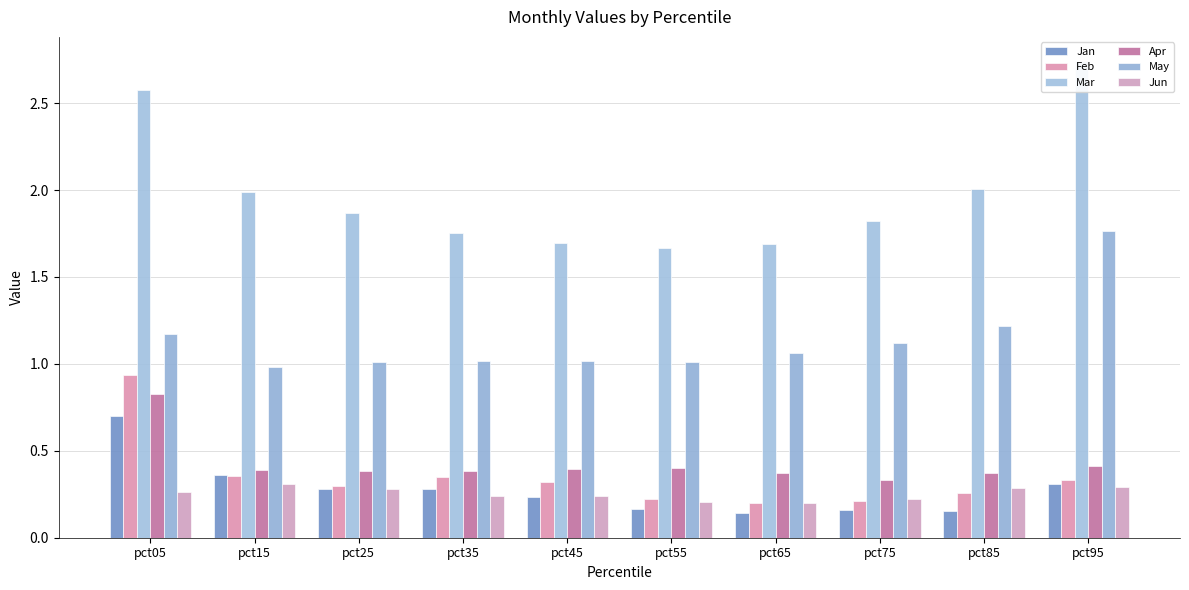

Reading right to left, what are all the values shown in this chart?

Jan: 0.3	0.2	0.2	0.1	0.2	0.2	0.3	0.3	0.4	0.7
Feb: 0.3	0.3	0.2	0.2	0.2	0.3	0.3	0.3	0.4	0.9
Mar: 2.7	2.0	1.8	1.7	1.7	1.7	1.8	1.9	2.0	2.6
Apr: 0.4	0.4	0.3	0.4	0.4	0.4	0.4	0.4	0.4	0.8
May: 1.8	1.2	1.1	1.1	1.0	1.0	1.0	1.0	1.0	1.2
Jun: 0.3	0.3	0.2	0.2	0.2	0.2	0.2	0.3	0.3	0.3